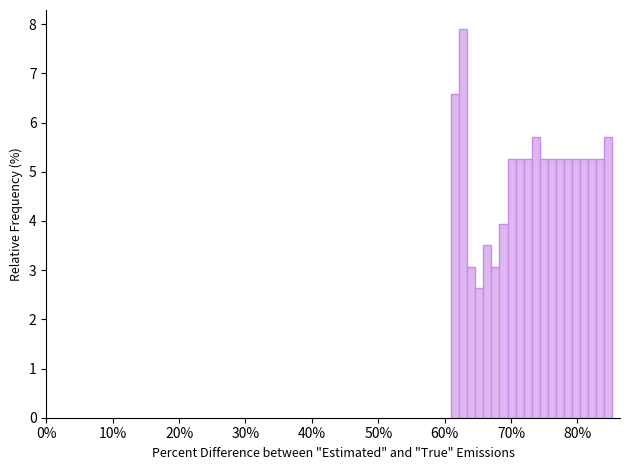

Around what value on the x-axis is the tallest bar? Give the approximate position of its centre, as read against the axis.

63